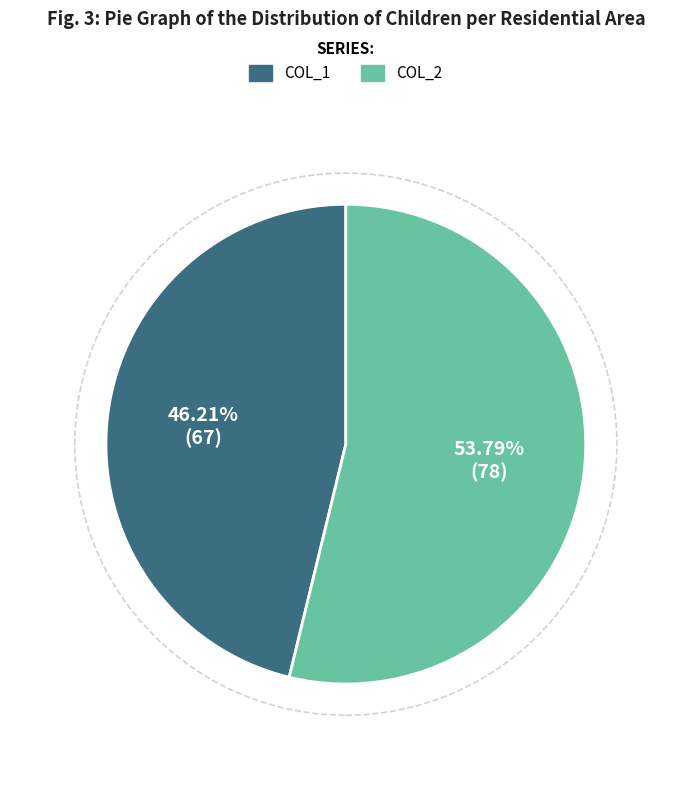

How many segments does this pie chart have?

2